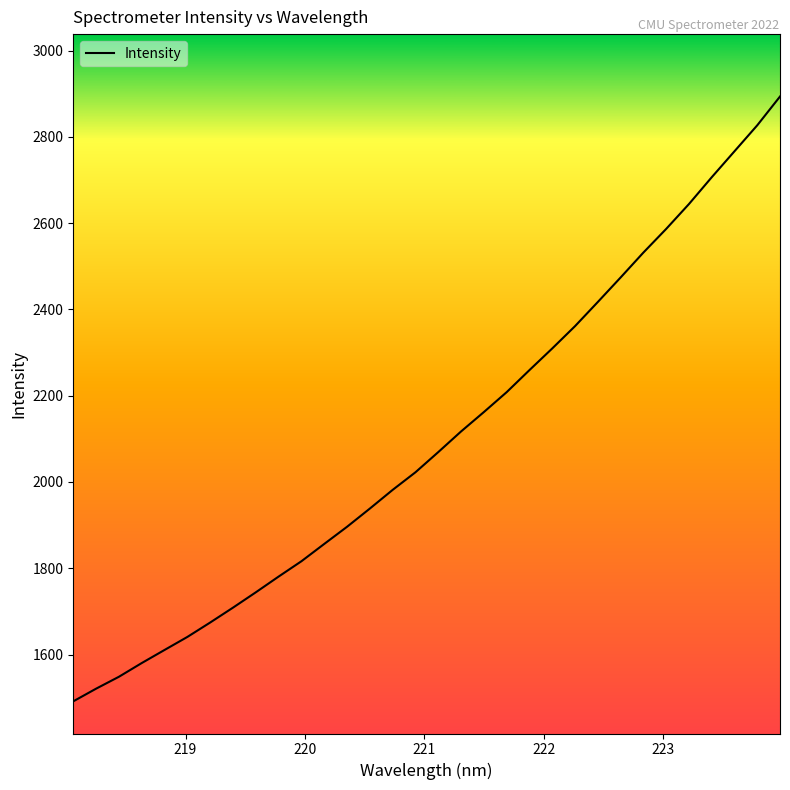

What is the greatest value displayed?

2893.5